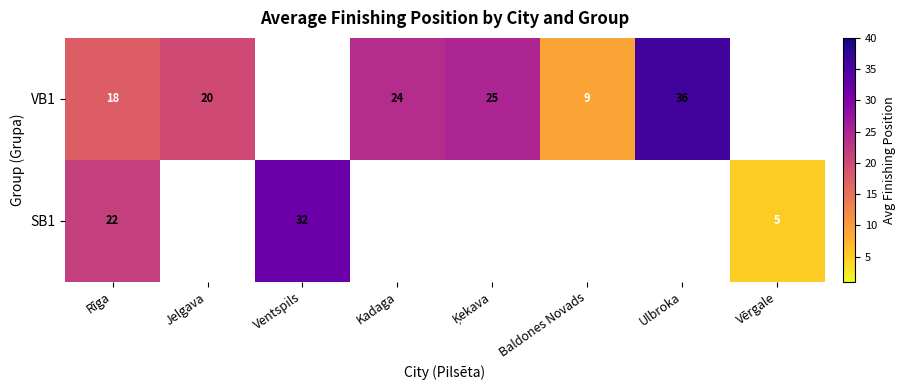

Is it true that VB1 equals 36.0 at Ulbroka?

True